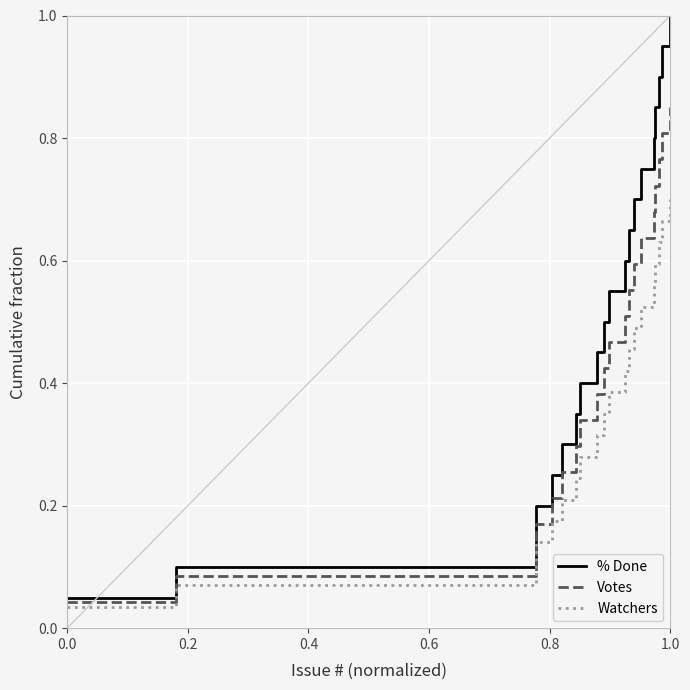

Rank the series by their maximum value, from highest to lowest.

% Done, Votes, Watchers